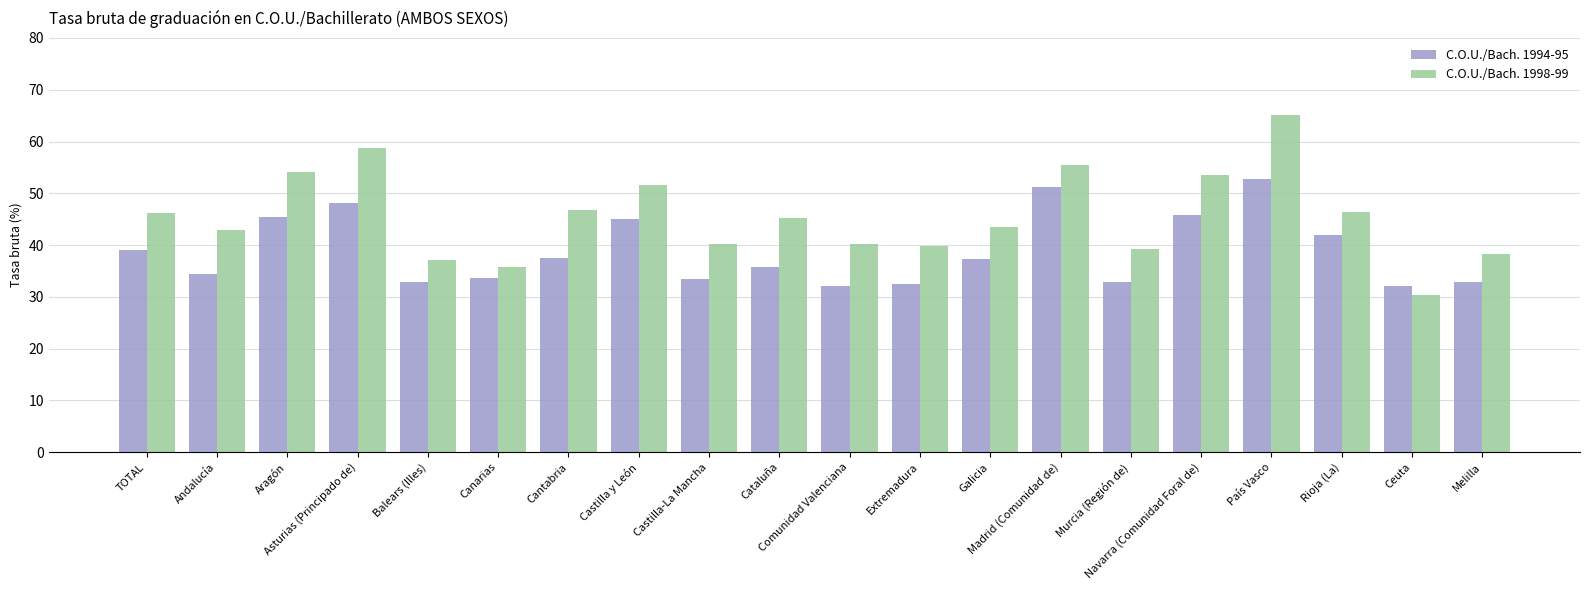

At which label is C.O.U./Bach. 1994-95 closest to 42?

Rioja (La)